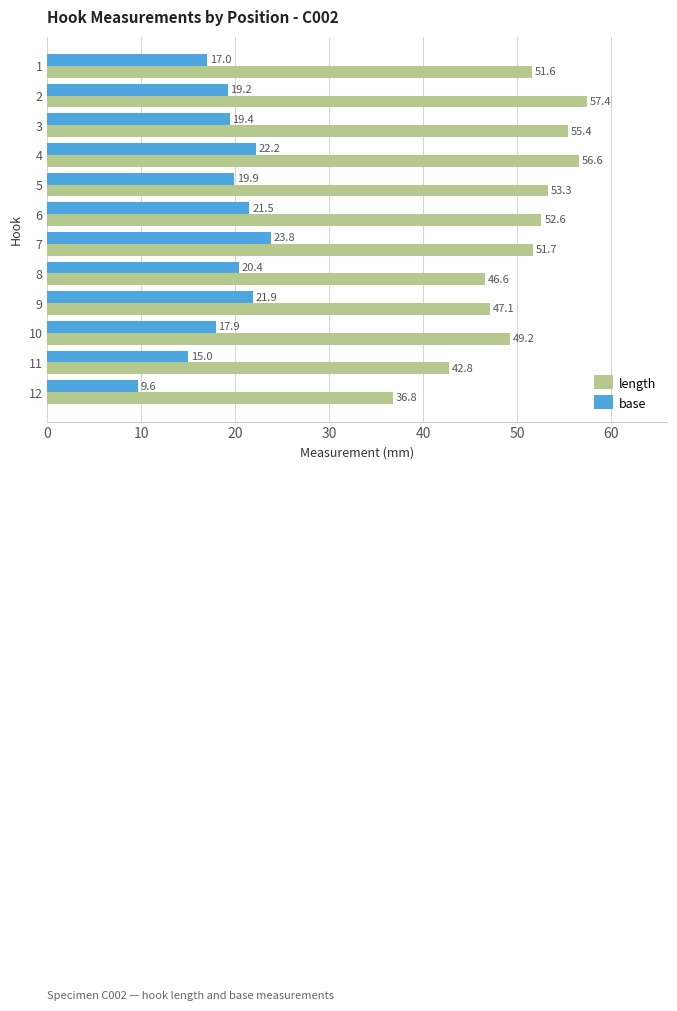

What are all the series names shown in the legend?

length, base